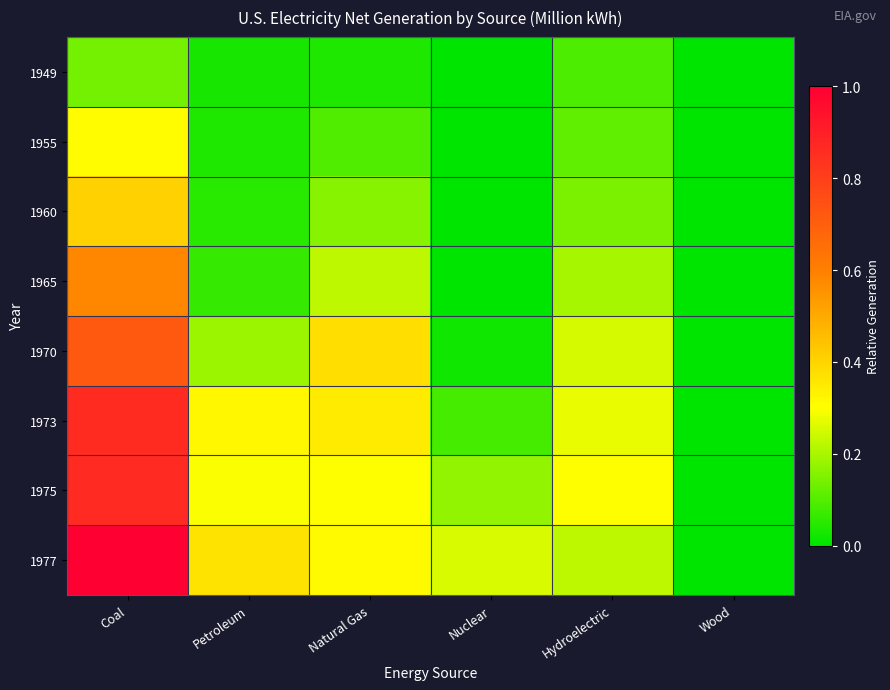

Reading left to right, extract all data points from this chart.

1949: Coal=0.1	Petroleum=0.0	Natural Gas=0.0	Nuclear=0.0	Hydroelectric=0.1	Wood=0.0
1955: Coal=0.3	Petroleum=0.0	Natural Gas=0.1	Nuclear=0.0	Hydroelectric=0.1	Wood=0.0
1960: Coal=0.4	Petroleum=0.0	Natural Gas=0.2	Nuclear=0.0	Hydroelectric=0.1	Wood=0.0
1965: Coal=0.6	Petroleum=0.1	Natural Gas=0.2	Nuclear=0.0	Hydroelectric=0.2	Wood=0.0
1970: Coal=0.7	Petroleum=0.2	Natural Gas=0.4	Nuclear=0.0	Hydroelectric=0.3	Wood=0.0
1973: Coal=0.9	Petroleum=0.3	Natural Gas=0.3	Nuclear=0.1	Hydroelectric=0.3	Wood=0.0
1975: Coal=0.9	Petroleum=0.3	Natural Gas=0.3	Nuclear=0.2	Hydroelectric=0.3	Wood=0.0
1977: Coal=1.0	Petroleum=0.4	Natural Gas=0.3	Nuclear=0.3	Hydroelectric=0.2	Wood=0.0